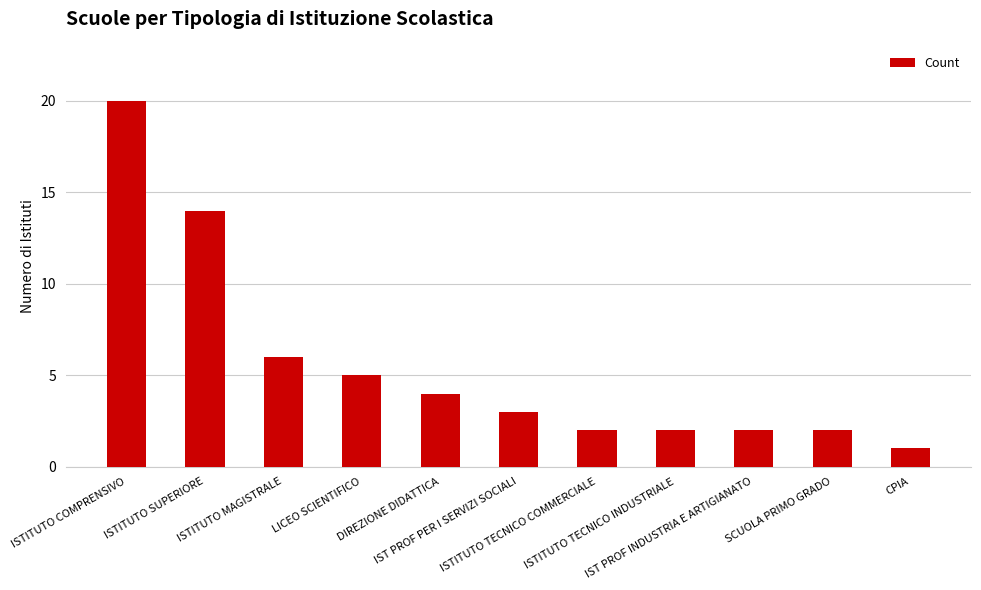

What is the average value?

6